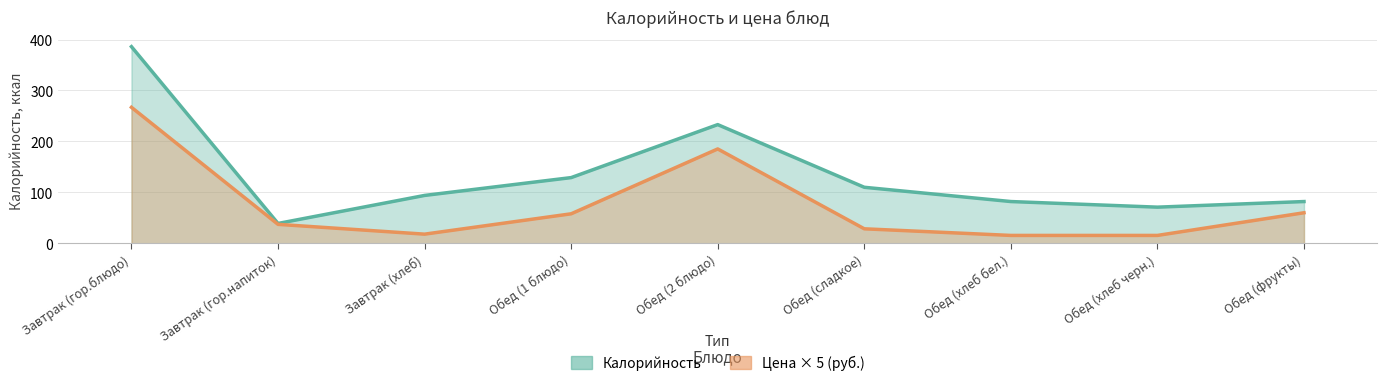

Does the chart have visible grid lines?

Yes